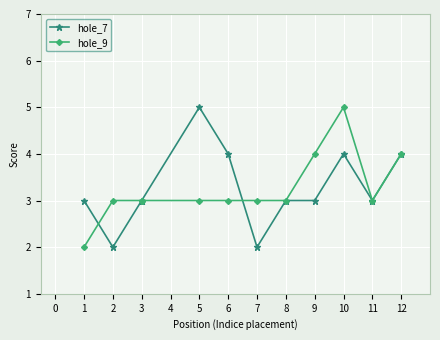

True or false: hole_7 and hole_9 intersect in this chart.

True